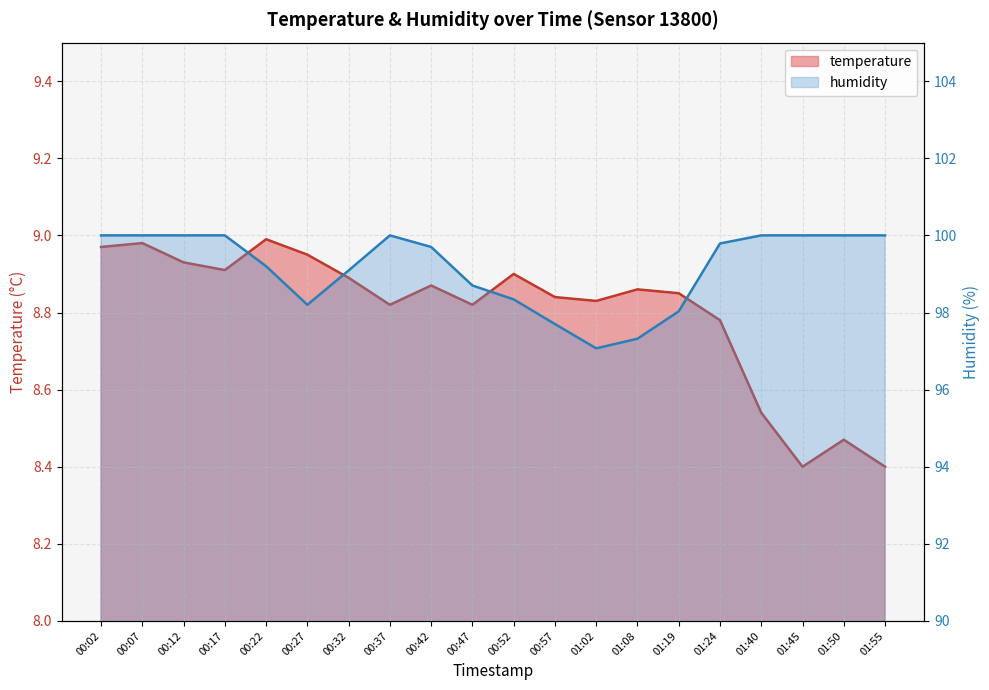

How many interior local peaks does the temperature series have?

6